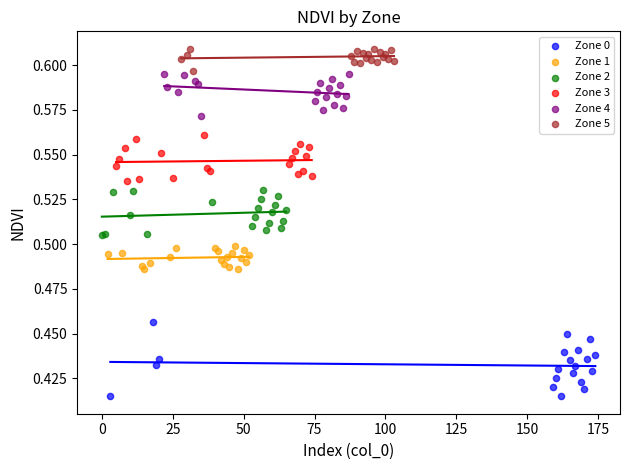

Which series has the largest Y range (max minus min)?

Zone 0